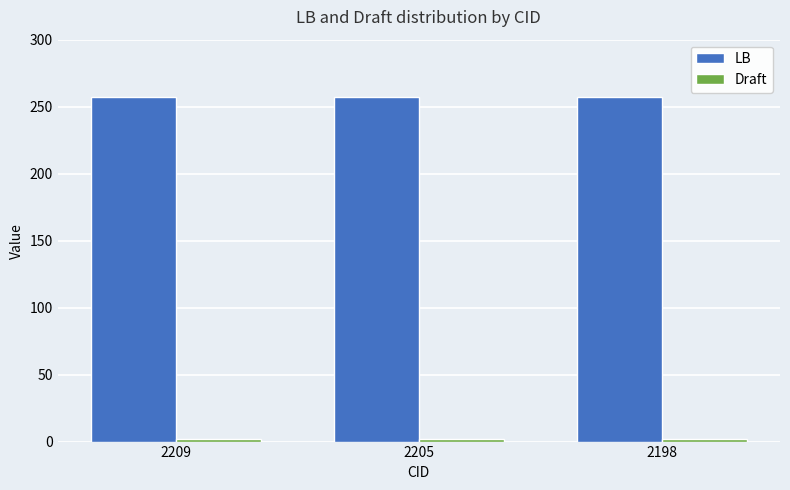

True or false: LB has a value of 257 at 2205.

True